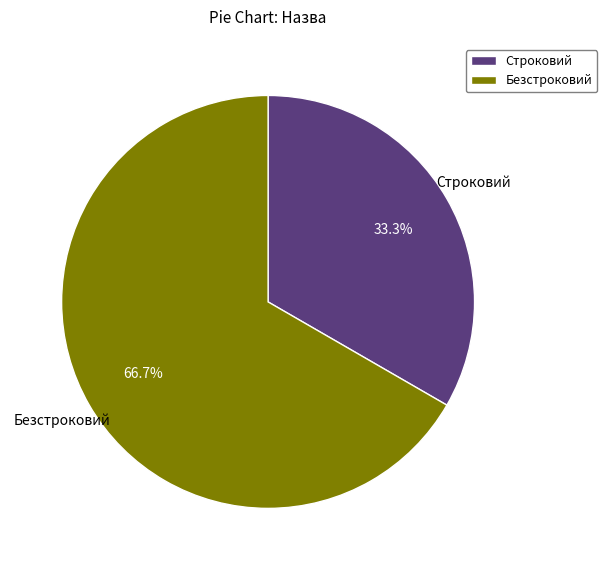

What is the smallest slice in the pie chart?

Строковий